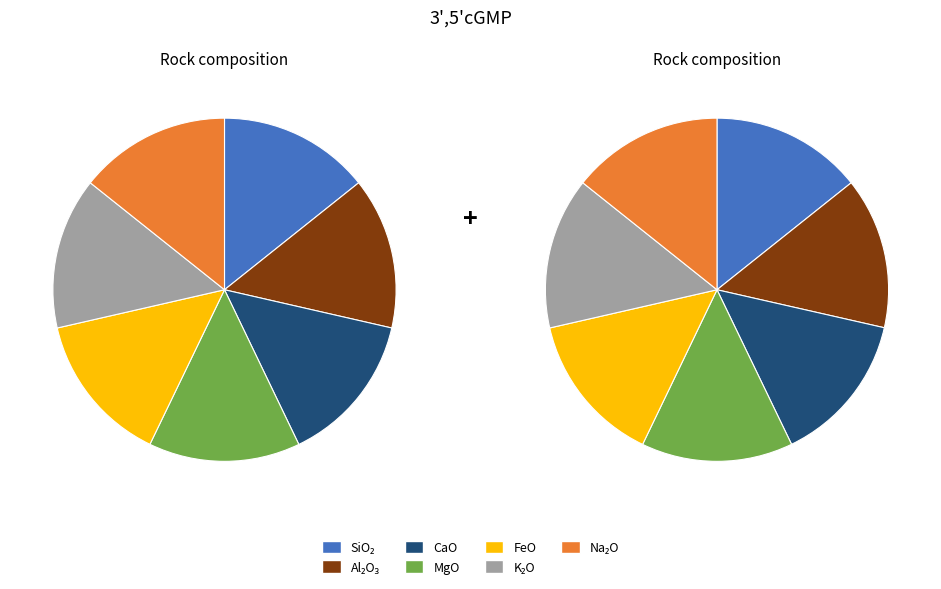

Does 28 represent more than half of the total?

No